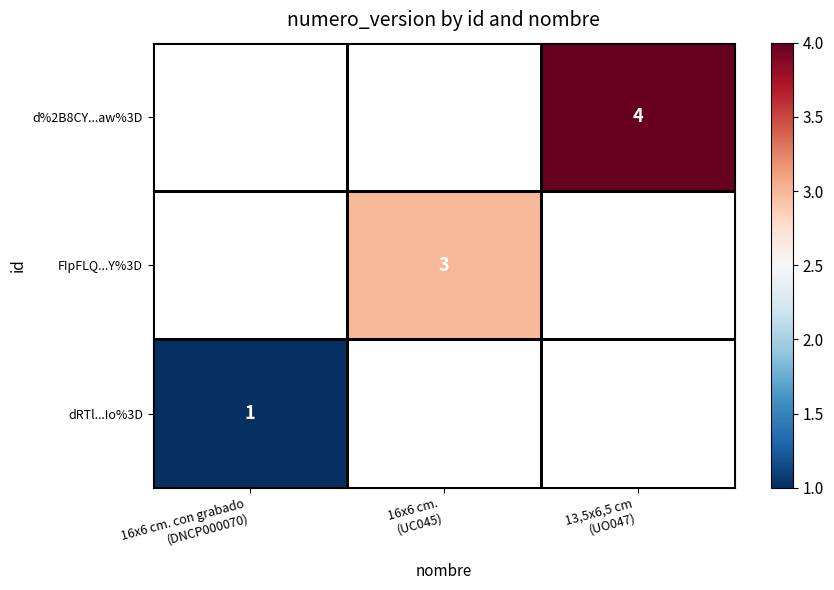

At which category does the chart reach its minimum across all series?

16x6 cm. con grabado
(DNCP000070)